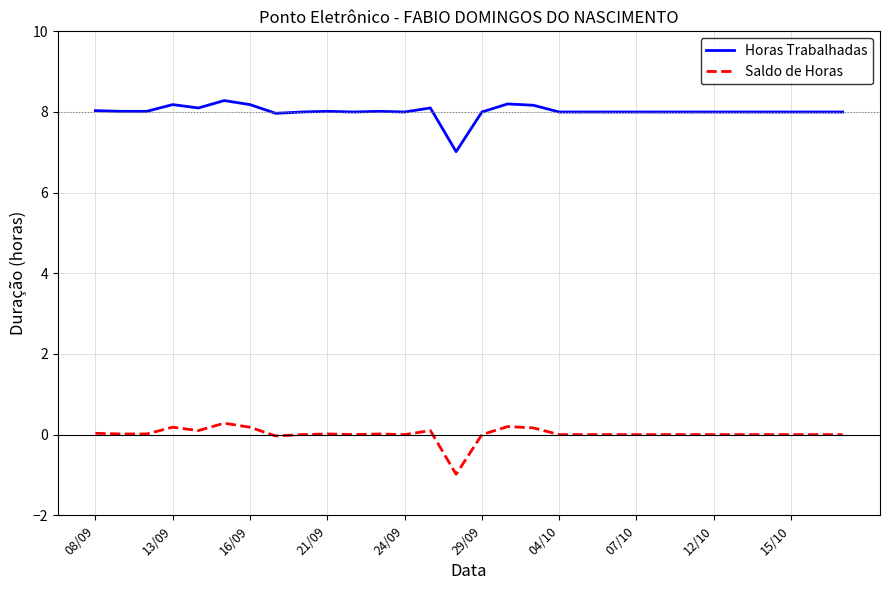

List the series in order of their overall mean, highest first.

Horas Trabalhadas, Saldo de Horas